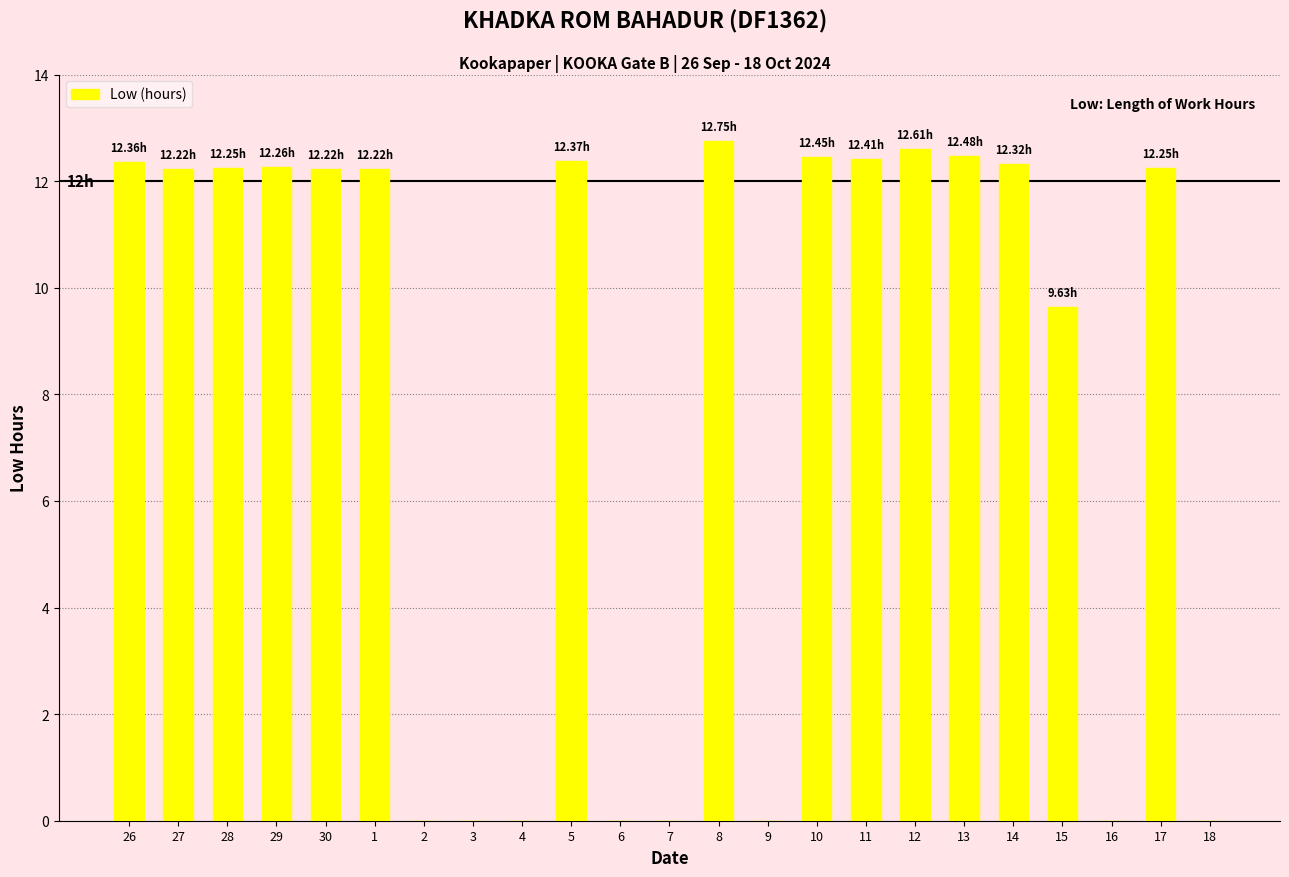

What is the sum of the values at 14 and 10?

24.8